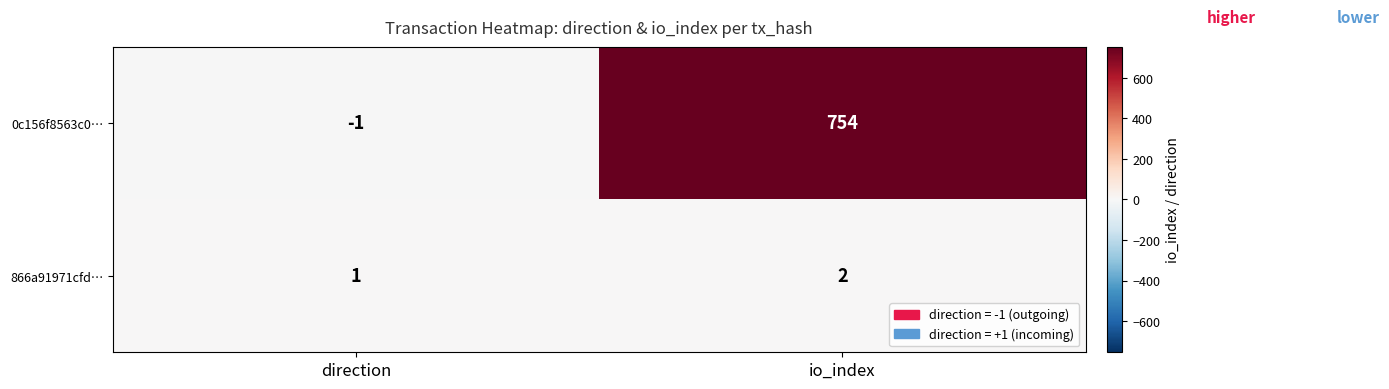

Rank the series by their average value, from lowest to highest.

866a91971cfd…, 0c156f8563c0…